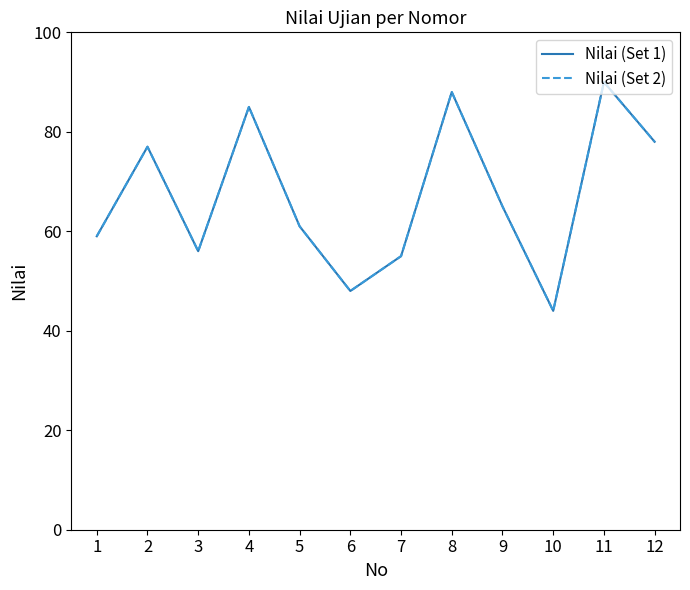

True or false: Nilai (Set 2) and Nilai (Set 1) cross at least once.

False